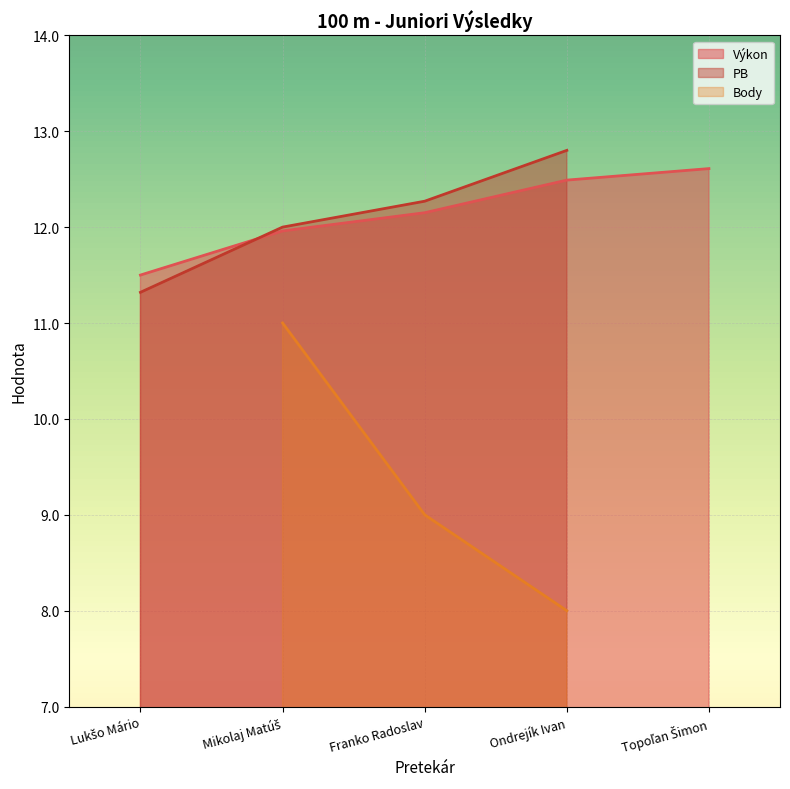

At which category does PB reach its first local peak?

Ondrejík Ivan